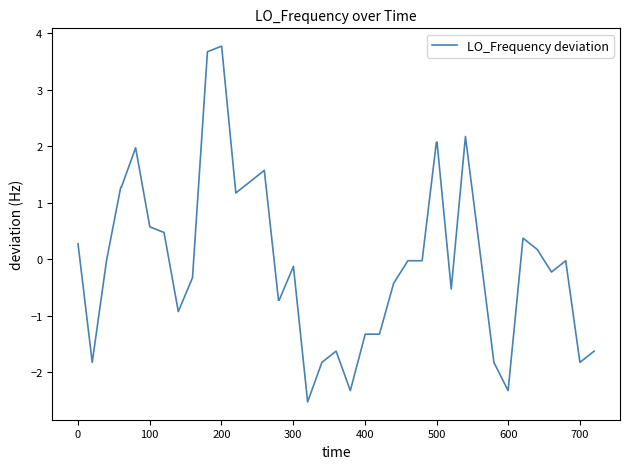

What is the difference between the maximum and minimum values?

6.3